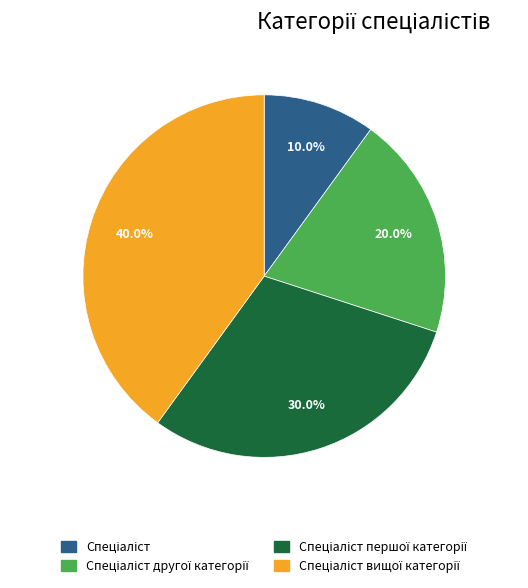

How many segments does this pie chart have?

4